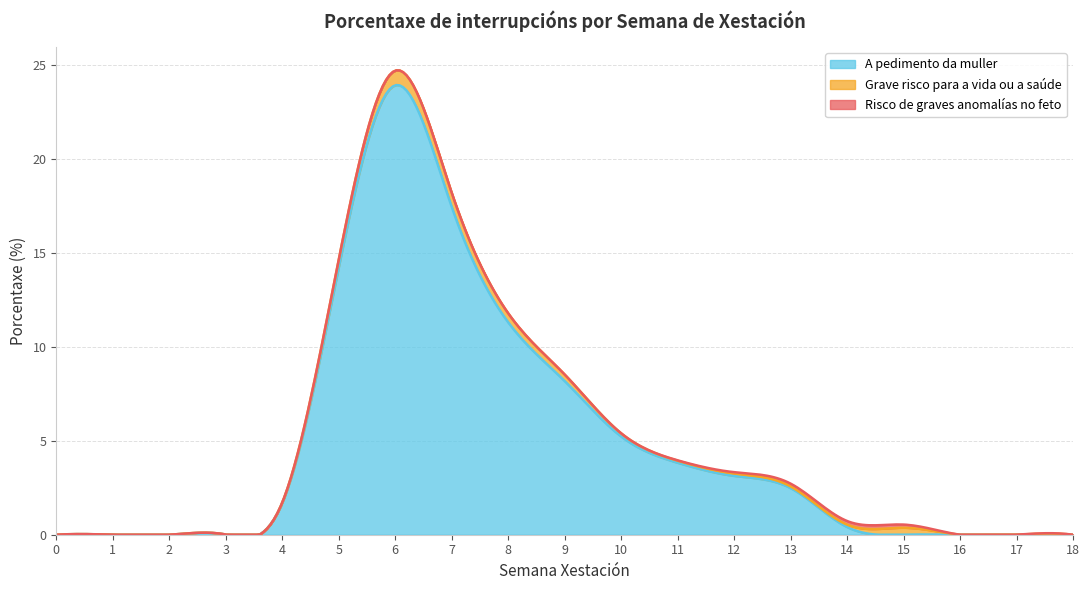

Reading right to left, extract all data points from this chart.

A pedimento da muller: 0.0	0.0	0.0	0.0	0.4	2.5	3.1	3.8	5.2	8.2	11.3	17.5	23.9	14.2	1.7	0.0	0.0	0.0	0.0
Grave risco para a vida ou a saúde: 0.0	0.0	0.0	0.4	0.1	0.1	0.1	0.1	0.2	0.3	0.5	0.8	0.8	0.4	0.0	0.0	0.0	0.0	0.0
Risco de graves anomalías no feto: 0.0	0.0	0.0	0.2	0.2	0.1	0.1	0.0	0.0	0.0	0.0	0.0	0.0	0.0	0.0	0.0	0.0	0.0	0.0